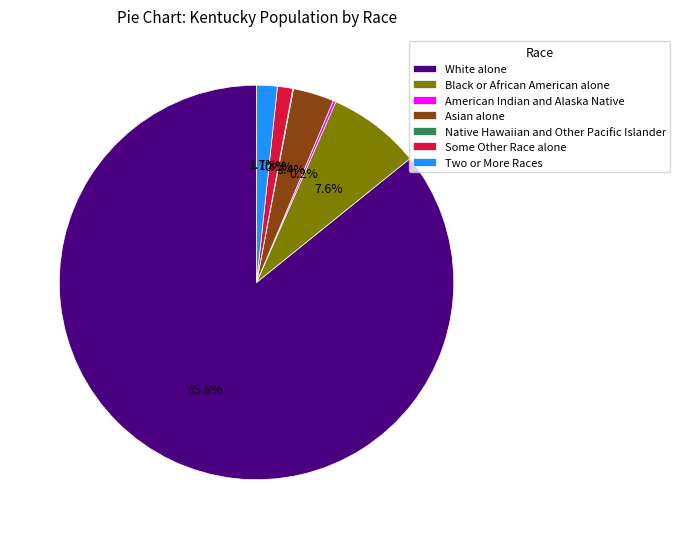

Approximately how many times larger is the value at Some Other Race alone compared to Asian alone?

0.4